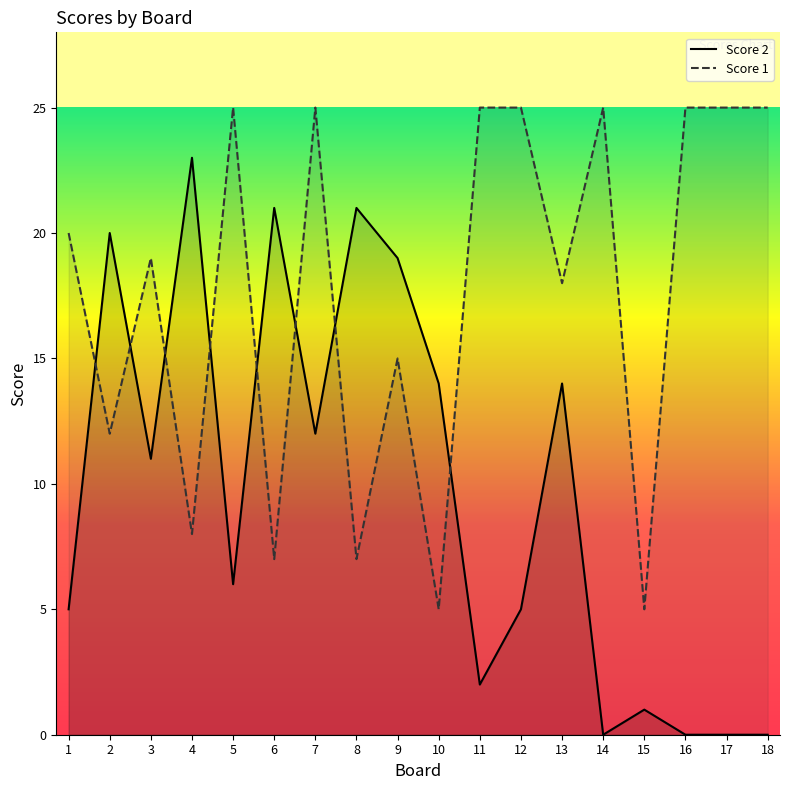

At which label is Score 1 closest to 15?

9